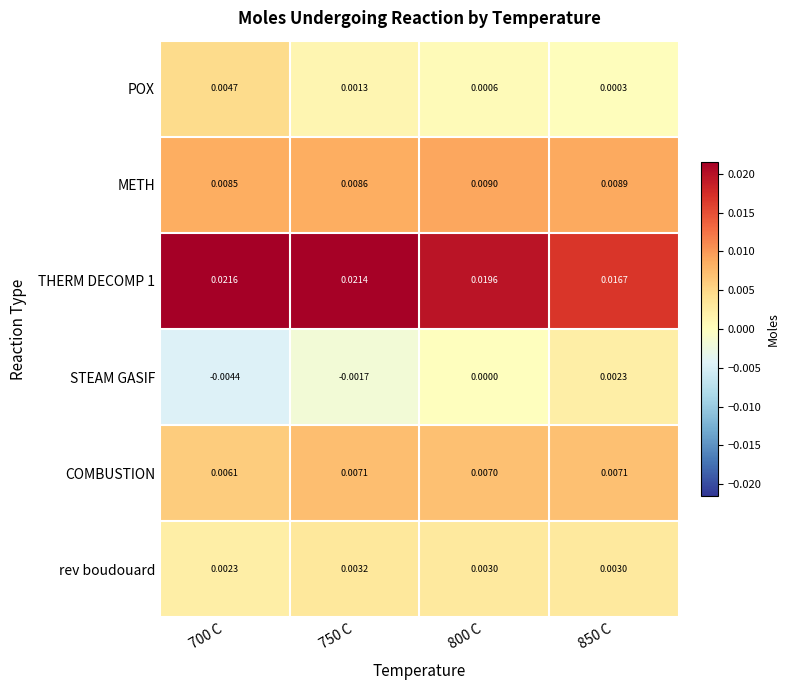

Which series has the largest range (max minus min)?

STEAM GASIF